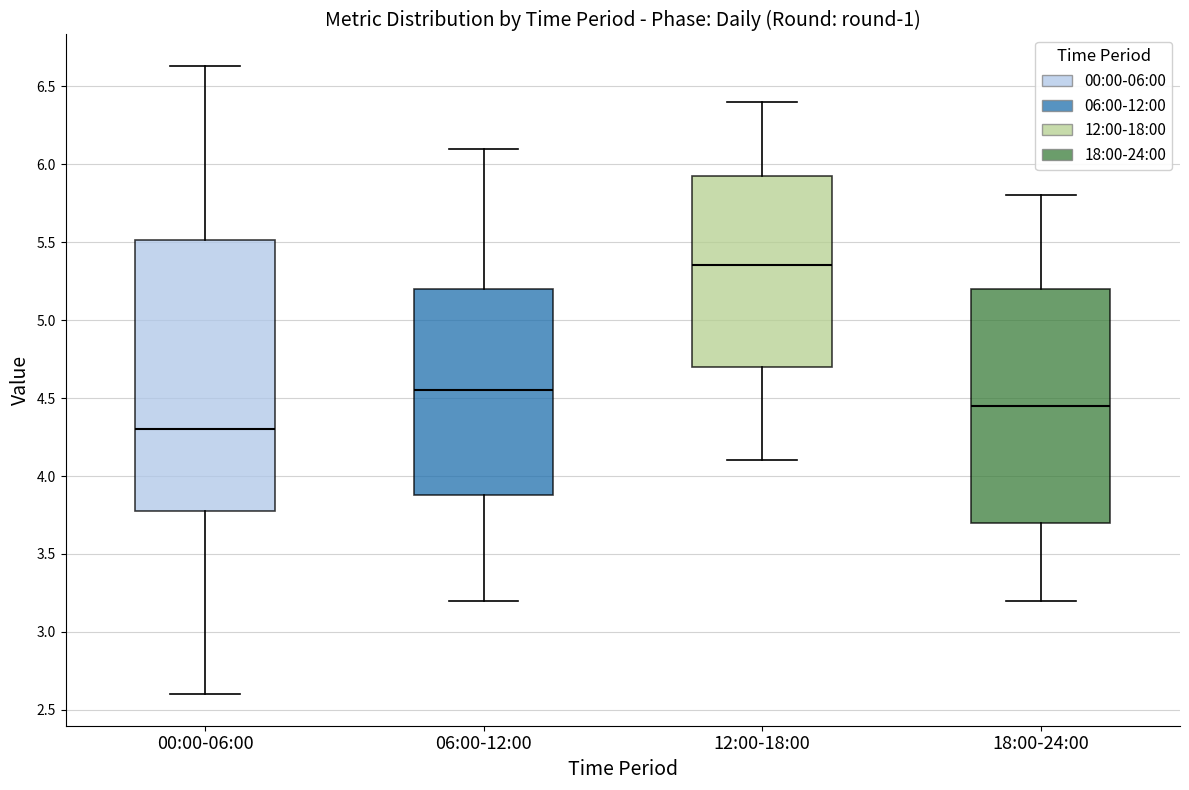

Where is the lower edge of the box for 06:00-12:00 on the y-axis? The values are not printed on the chart, so give them approximately, as read against the axis.

3.90